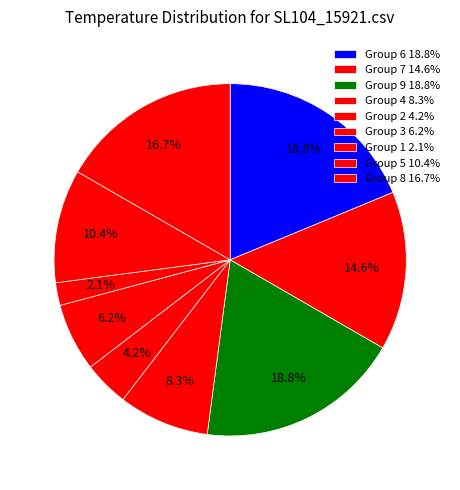

How many slices are in this pie chart?

9